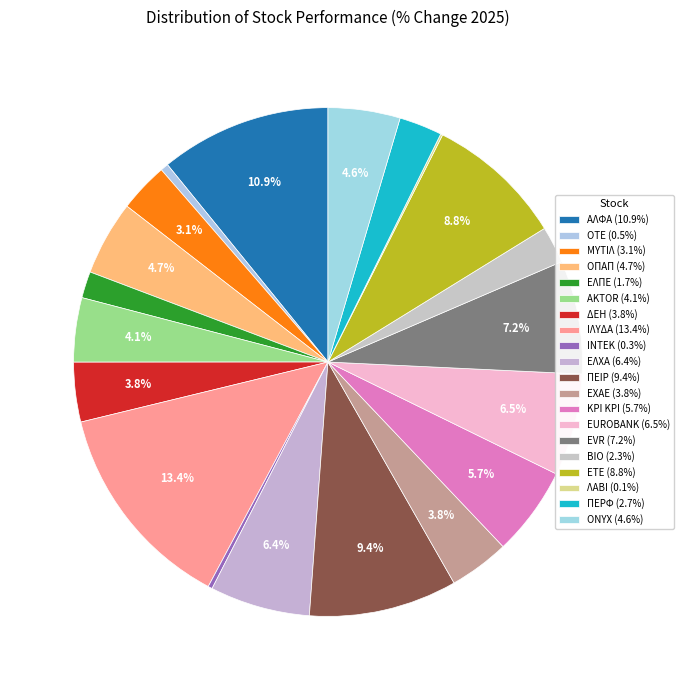

Between ΒΙΟ and ΚΡΙ ΚΡΙ, which is larger?

ΚΡΙ ΚΡΙ